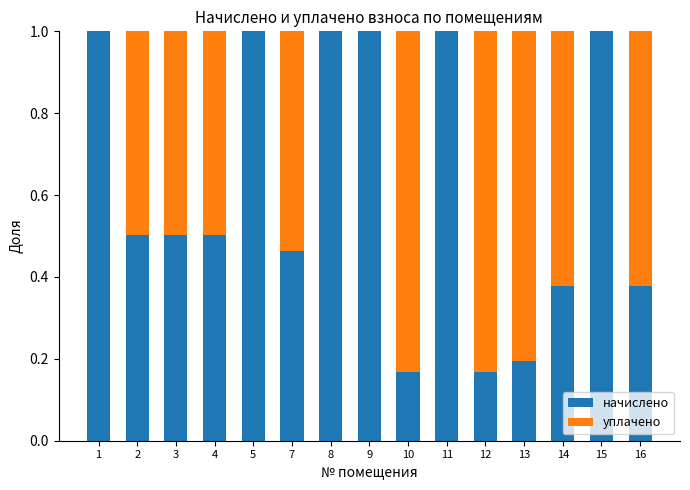

What is the maximum value for начислено?

1.0